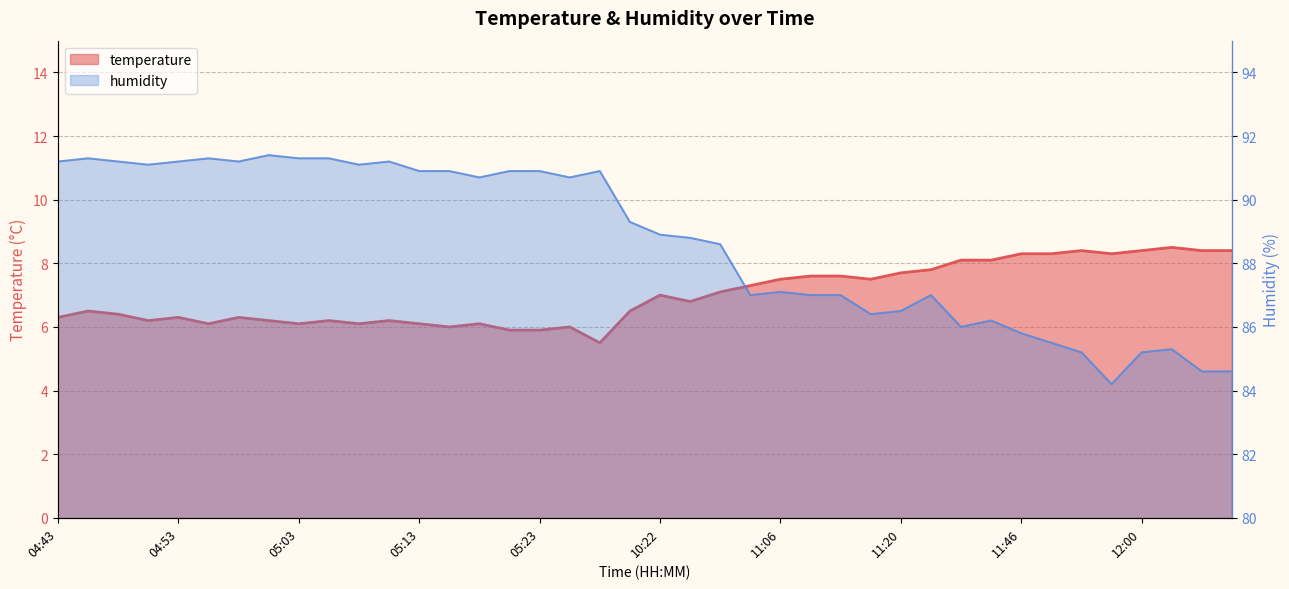

What is the value of the temperature point at the 1st from the left?

6.3